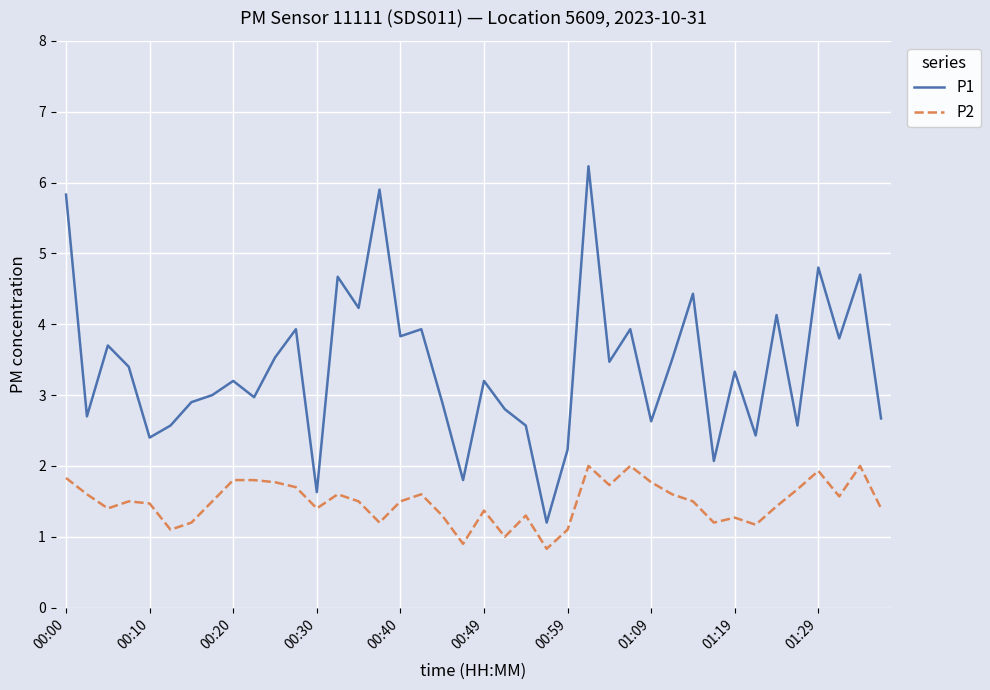

Which series has the largest total across all categories?

P1